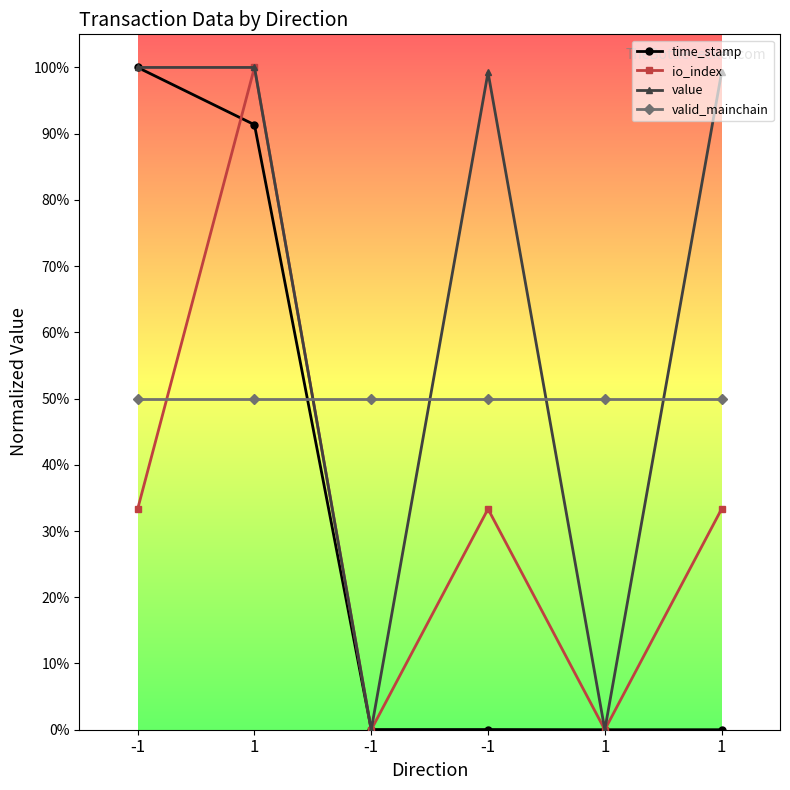

Which series has the largest range (max minus min)?

time_stamp